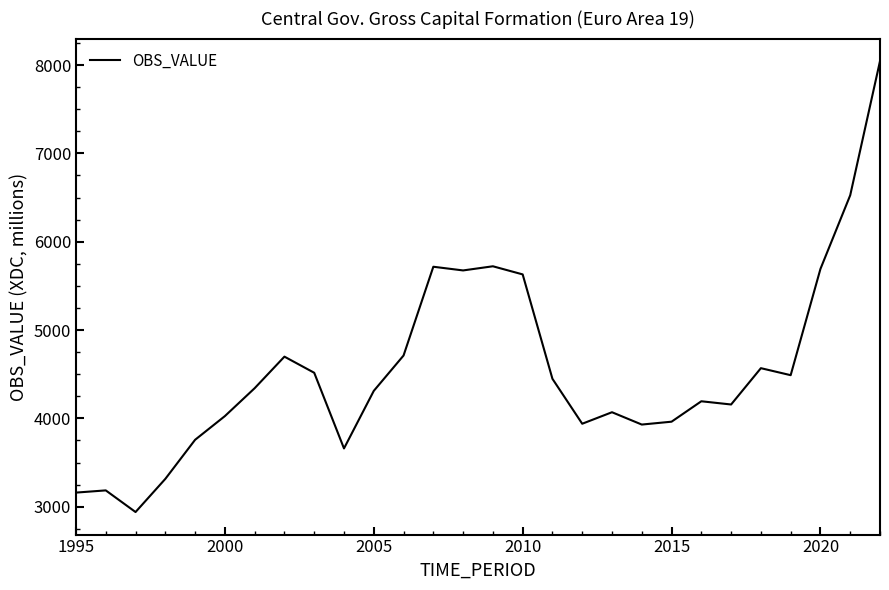

What is the difference between the maximum and minimum values?

5105.2